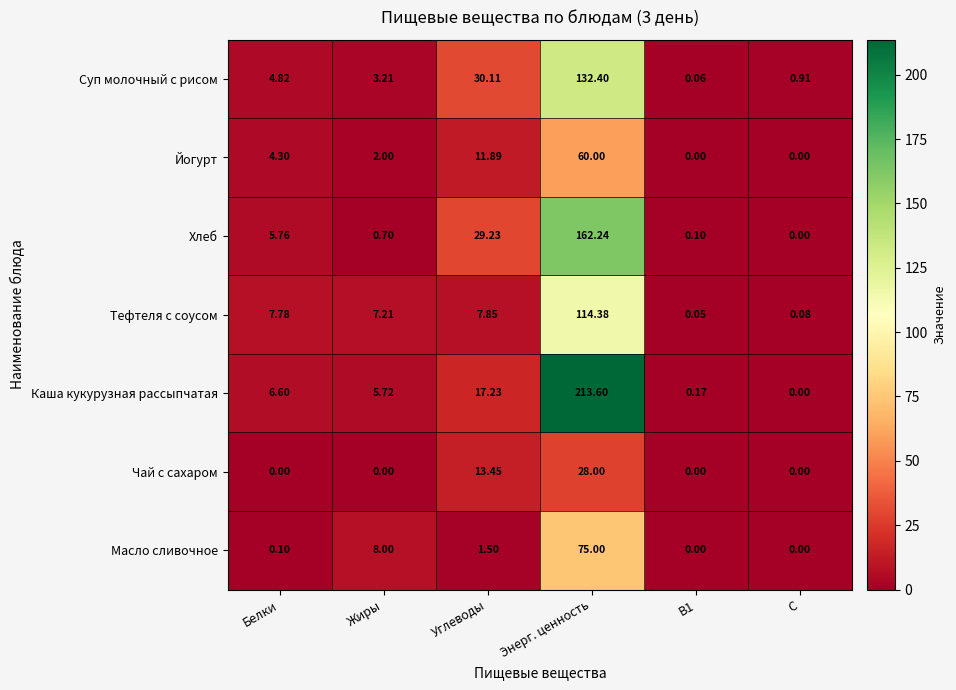

Rank the series by their maximum value, from highest to lowest.

Каша кукурузная рассыпчатая, Хлеб, Суп молочный с рисом, Тефтеля с соусом, Масло сливочное, Йогурт, Чай с сахаром